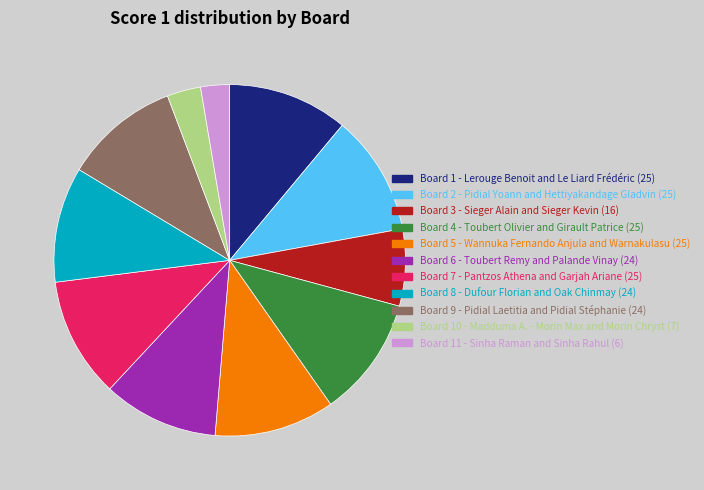

Is there any slice that represents more than half of the pie?

No